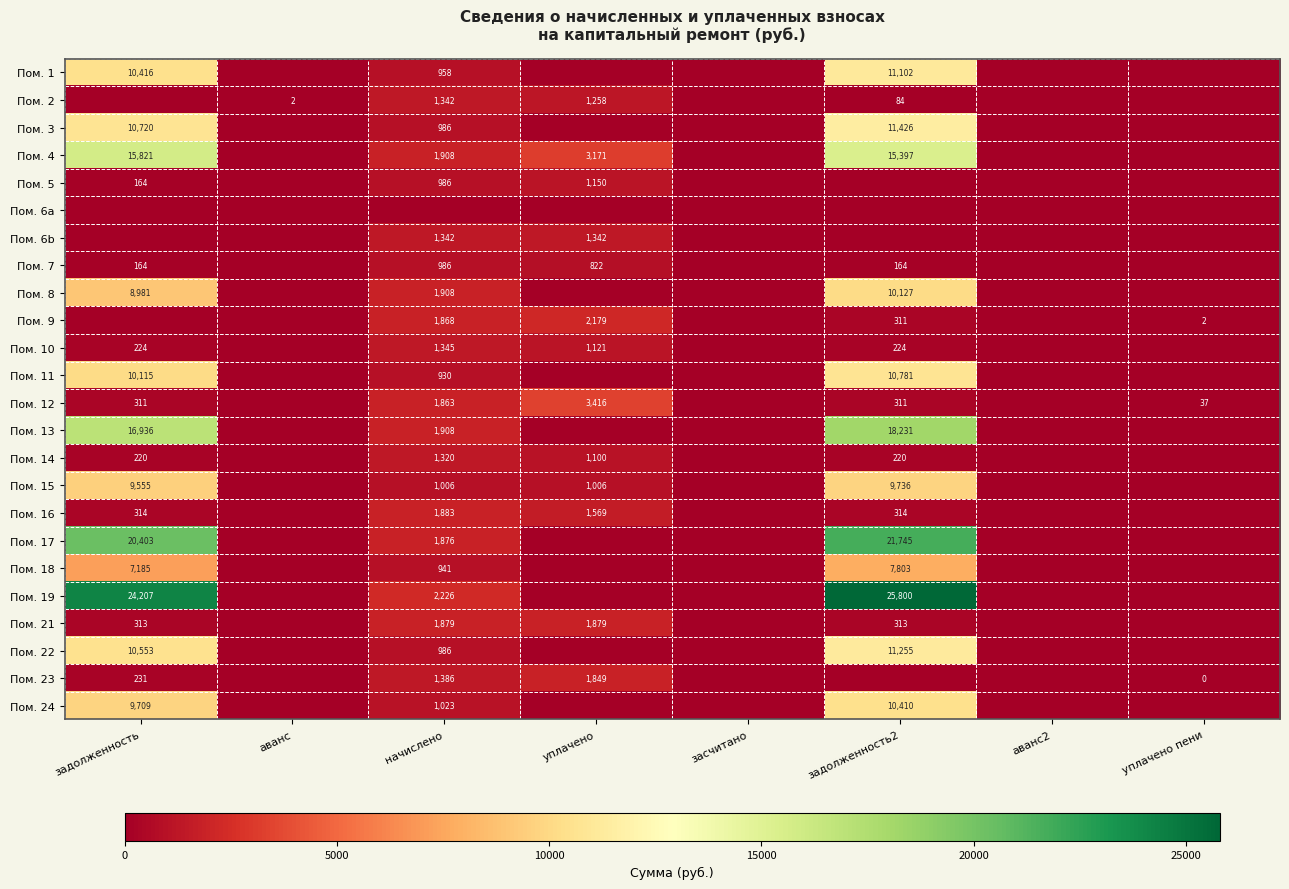

Is the value of Пом. 21 at задолженность2 greater than the value of Пом. 24 at начислено?

No